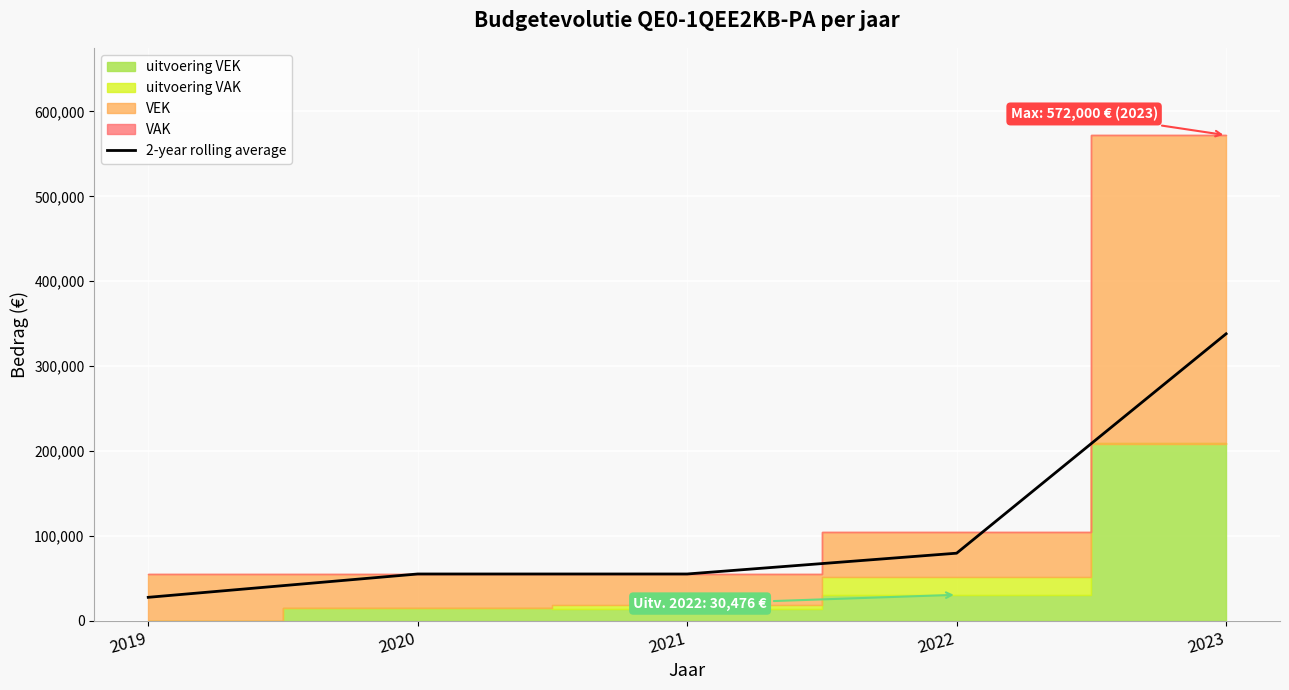

True or false: there are more than 2 points higher than both neighbors.

False